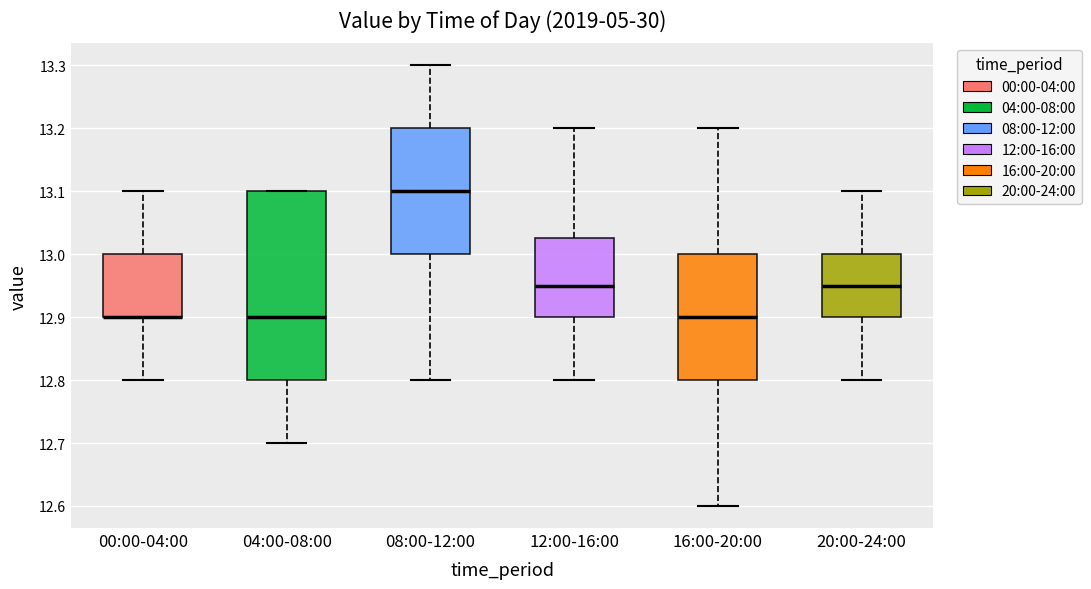

Reading left to right, transcribe this box plot: for each box, give where its median line is, the range the box spans, and where its two whiskers end, as read against the y-axis. The values are not printed on the chart, so give them approximately, as read against the axis.

00:00-04:00: median 12.90 (drawn on the box's lower edge), box 12.90 to 13.00, whiskers 12.80 to 13.10
04:00-08:00: median 12.90, box 12.80 to 13.10, whiskers 12.70 to 13.10
08:00-12:00: median 13.10, box 13.00 to 13.20, whiskers 12.80 to 13.30
12:00-16:00: median 12.95, box 12.90 to 13.03, whiskers 12.80 to 13.20
16:00-20:00: median 12.90, box 12.80 to 13.00, whiskers 12.60 to 13.20
20:00-24:00: median 12.95, box 12.90 to 13.00, whiskers 12.80 to 13.10